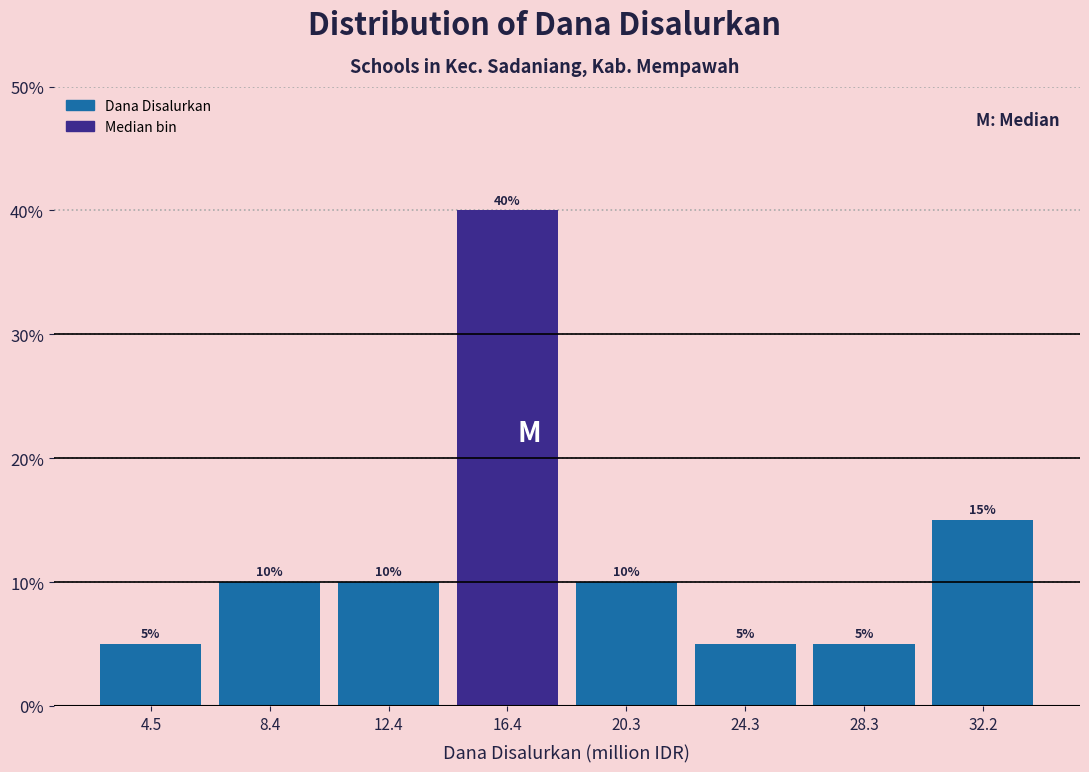

Reading left to right, list every bar in this chart as the range it spans on the x-axis followed by its height. The bar edges are not printed on the chart, so give them approximately, as read against the axis.

2.5 to 6.5: 5
6.5 to 10.5: 10
10.5 to 14.5: 10
14.5 to 18.5: 40
18.5 to 22.5: 10
22.5 to 26.5: 5
26.5 to 30.0: 5
30.0 to 34.0: 15